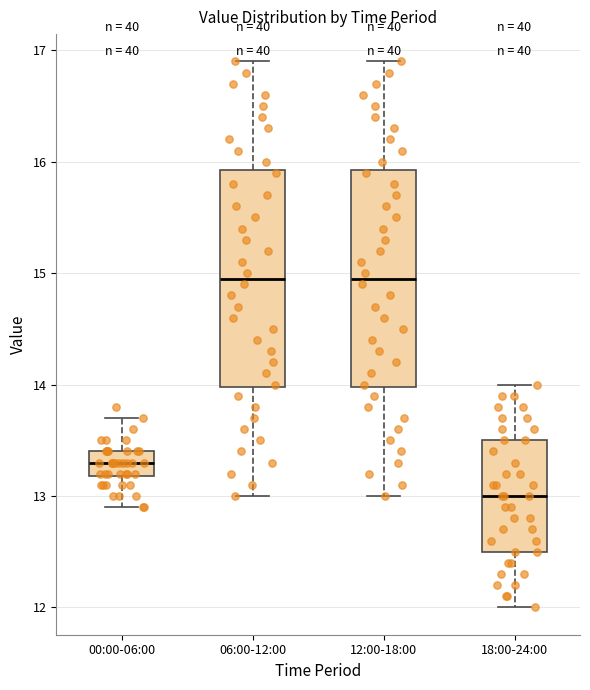

Where does the lower whisker of the box for 18:00-24:00 end on the y-axis? The values are not printed on the chart, so give them approximately, as read against the axis.

12.0